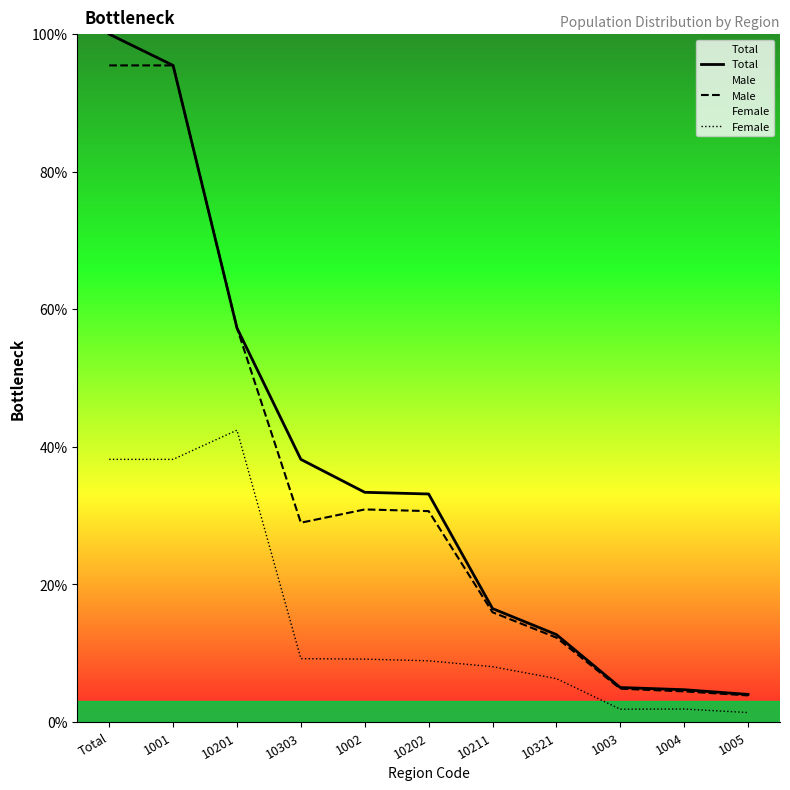

True or false: Male has a value of 55.7 at 1001.

False